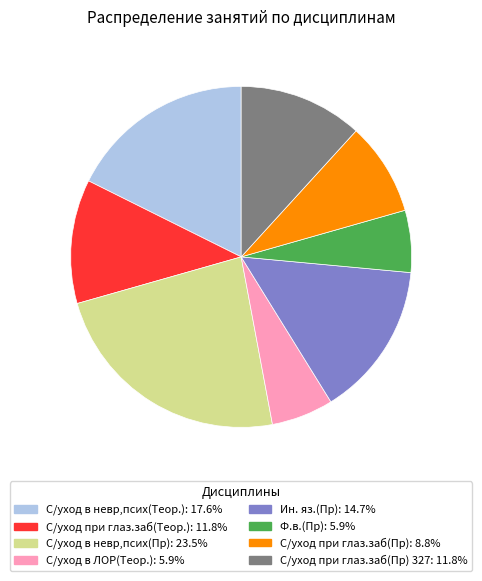

Is there a majority slice in this chart?

No